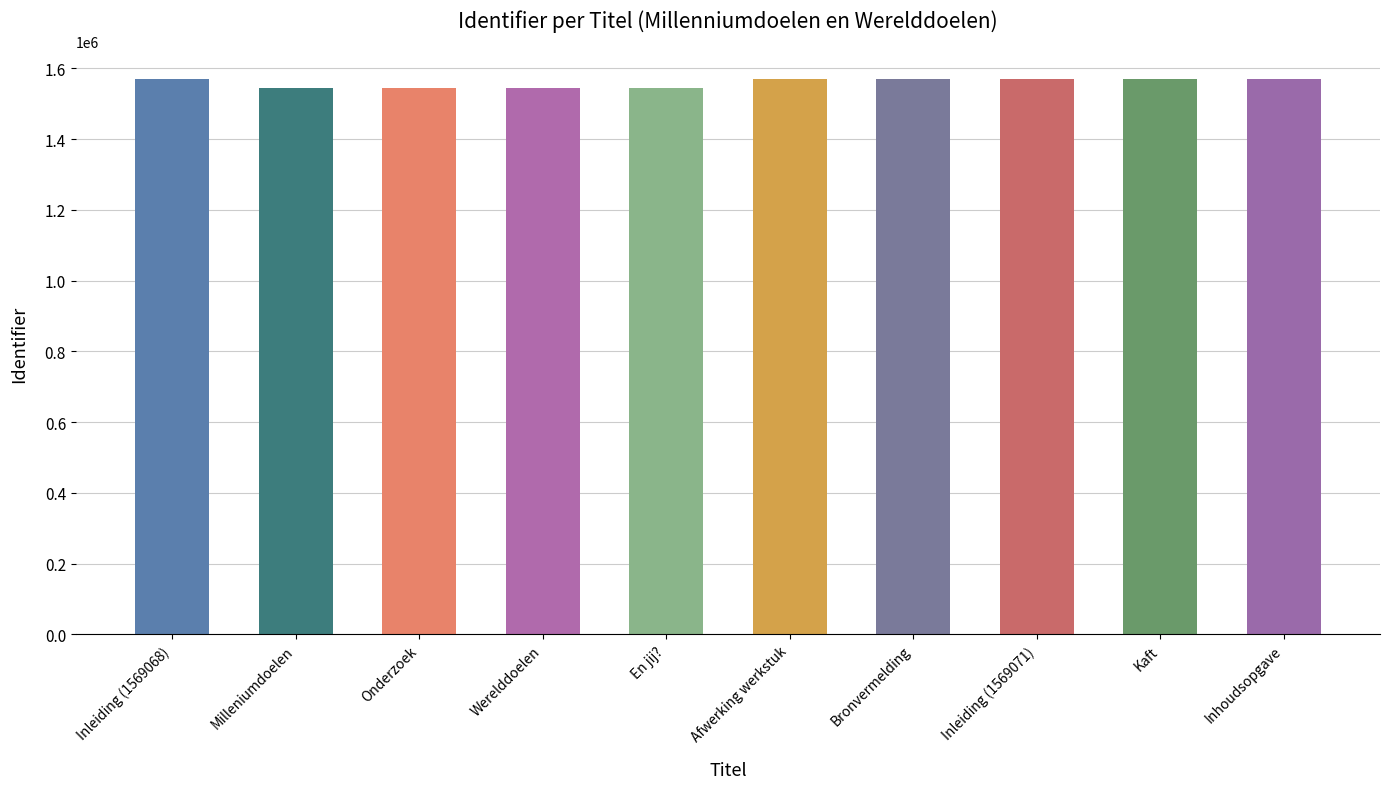

True or false: the data shows 1569068 at Inleiding (1569068).

True